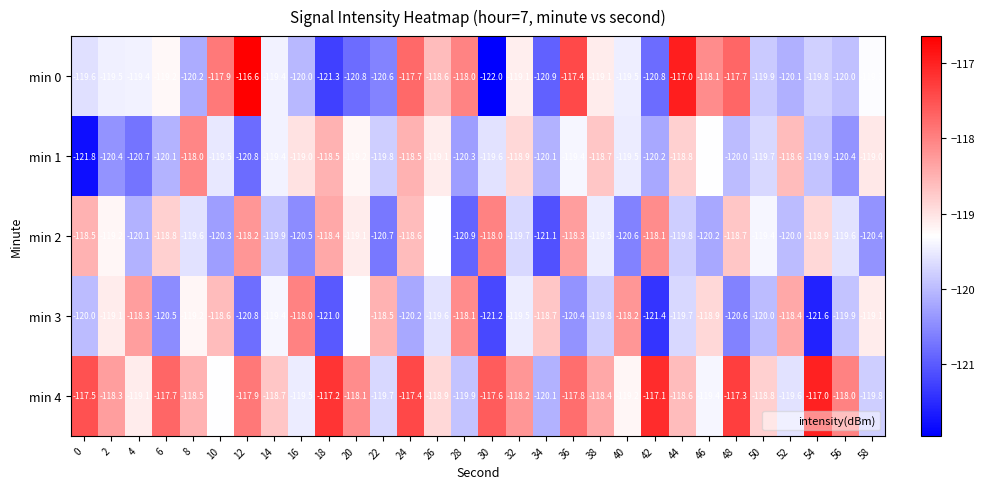

The value of min 4 at 50 is -118.8. True or false?

True